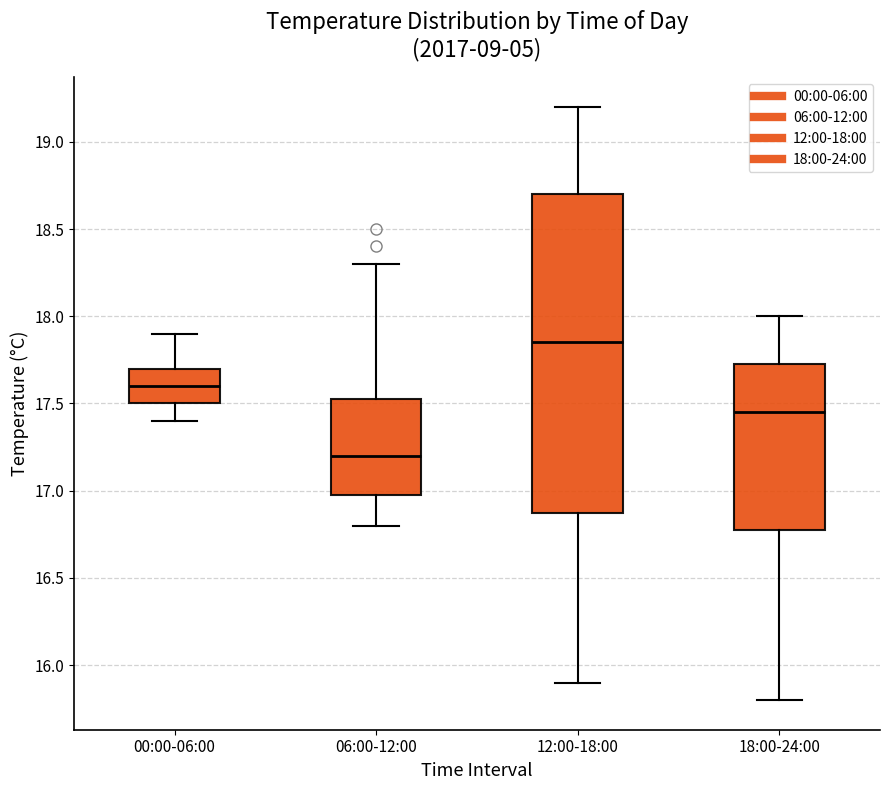

Which box has the highest median line?

12:00-18:00